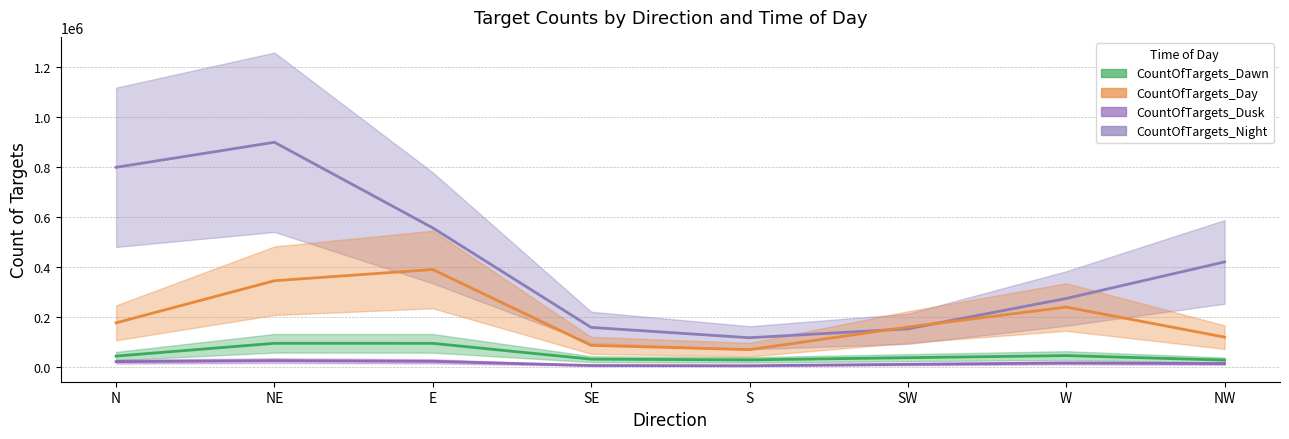

What is the value of the CountOfTargets_Dusk point at the 1st from the left?

19593